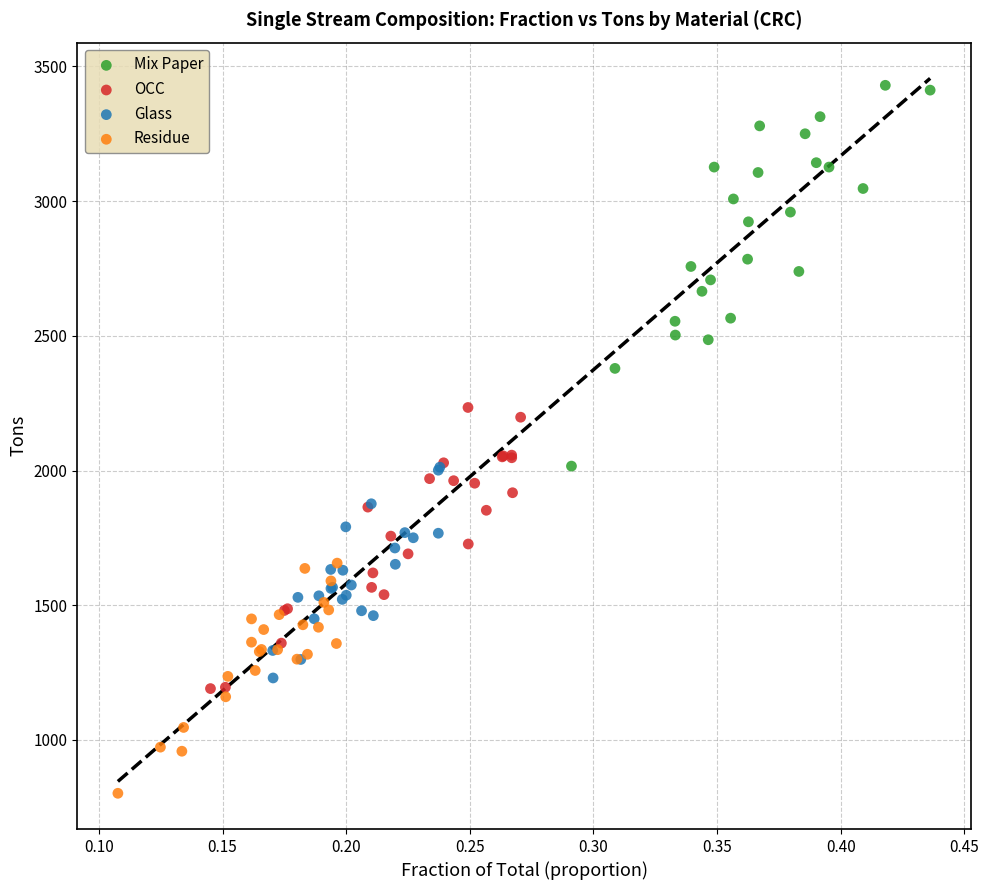

Which series contains the lowest Y value?

Residue